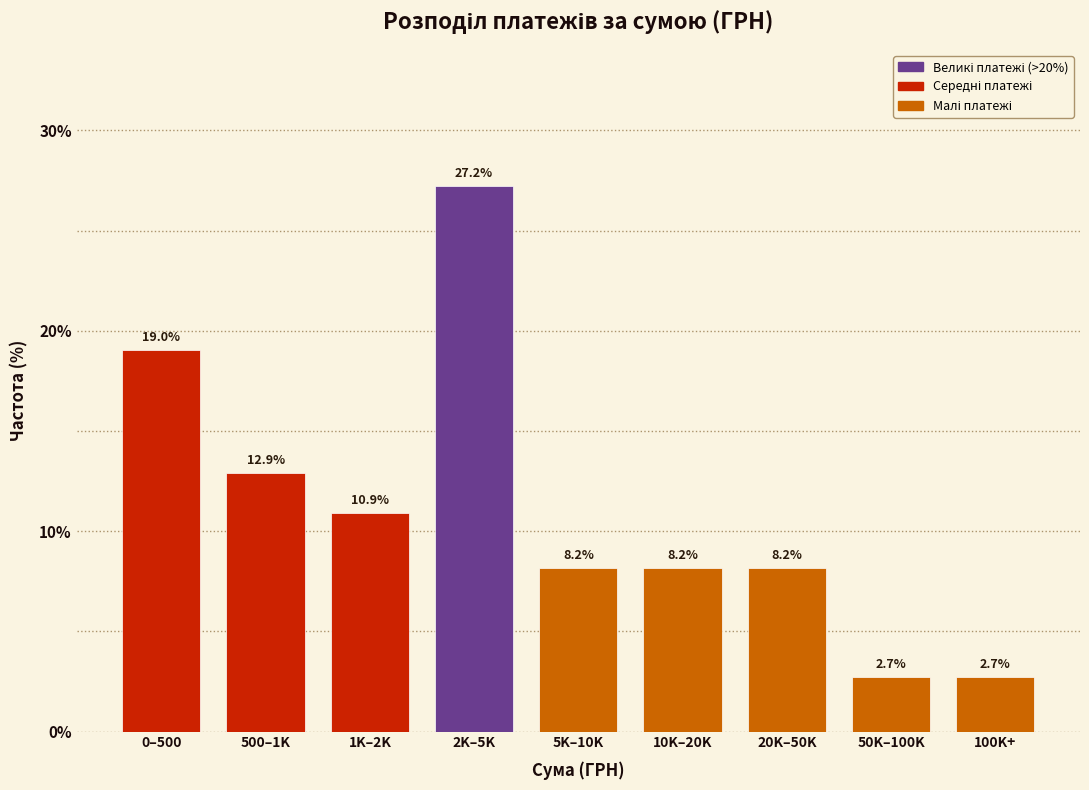

Reading right to left, what are all the values shown in this chart?

100K+=2.7	50K–100K=2.7	20K–50K=8.2	10K–20K=8.2	5K–10K=8.2	2K–5K=27.2	1K–2K=10.9	500–1K=12.9	0–500=19.0